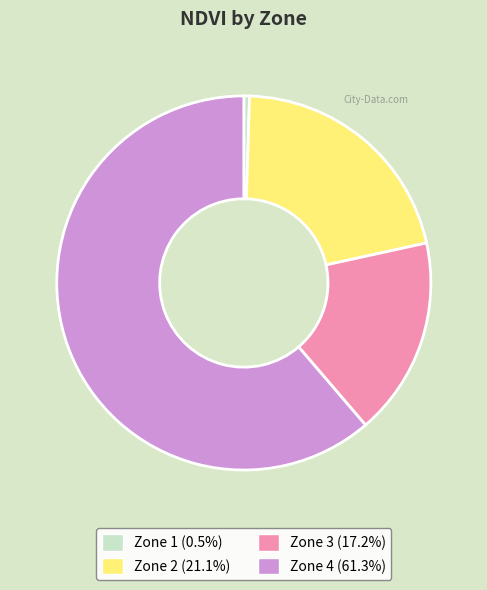

Do Zone 2 and Zone 1 together represent more than half of the pie?

No